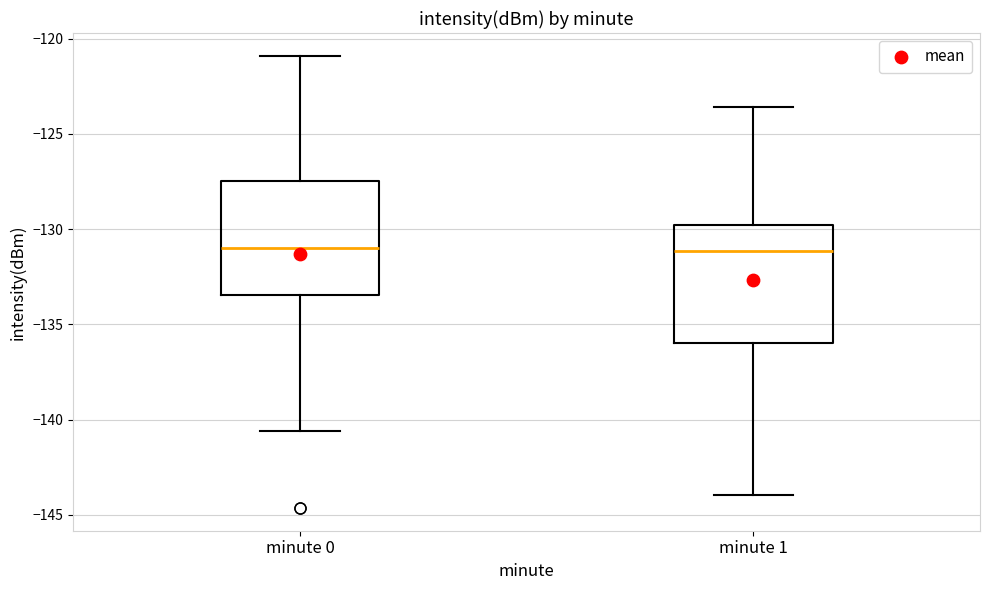

Where does the lower whisker of the box for minute 0 end on the y-axis? The values are not printed on the chart, so give them approximately, as read against the axis.

-140.5